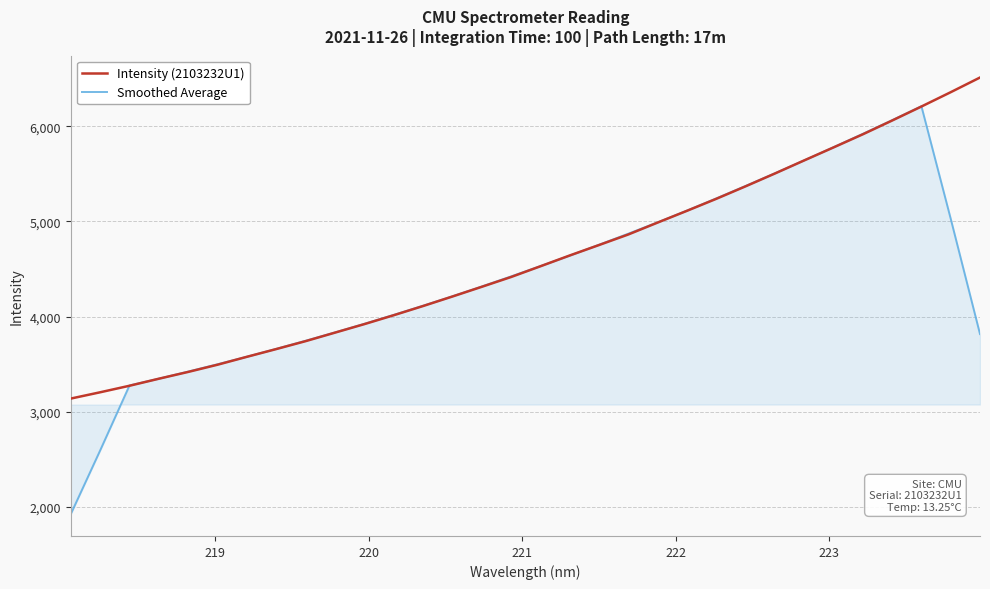

Rank the series by their maximum value, from highest to lowest.

Intensity (2103232U1), Smoothed Average